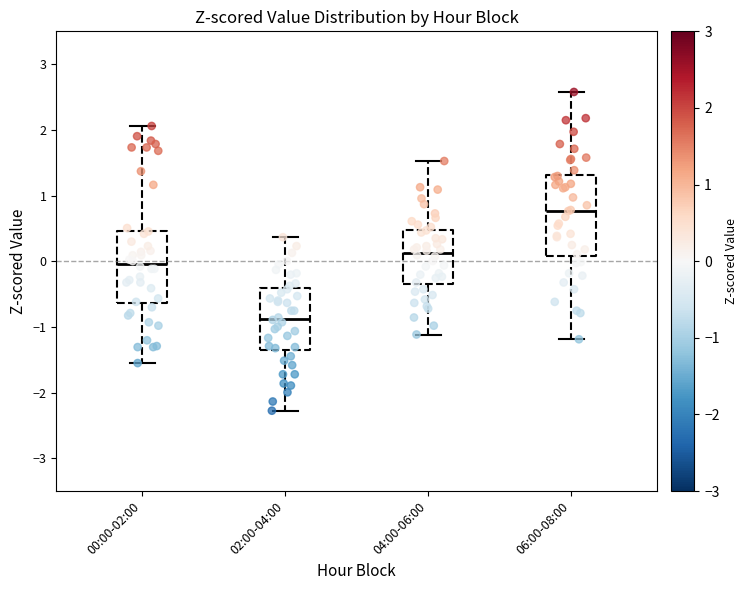

Reading left to right, read every box against the y-axis: the position of its median line, the range the box covers, and the ends of its whiskers. The values are not printed on the chart, so give them approximately, as read against the axis.

00:00-02:00: median 0.0, box -0.6 to 0.5, whiskers -1.6 to 2.1
02:00-04:00: median -0.9, box -1.4 to -0.4, whiskers -2.3 to 0.4
04:00-06:00: median 0.1, box -0.3 to 0.5, whiskers -1.1 to 1.5
06:00-08:00: median 0.8, box 0.1 to 1.3, whiskers -1.2 to 2.6